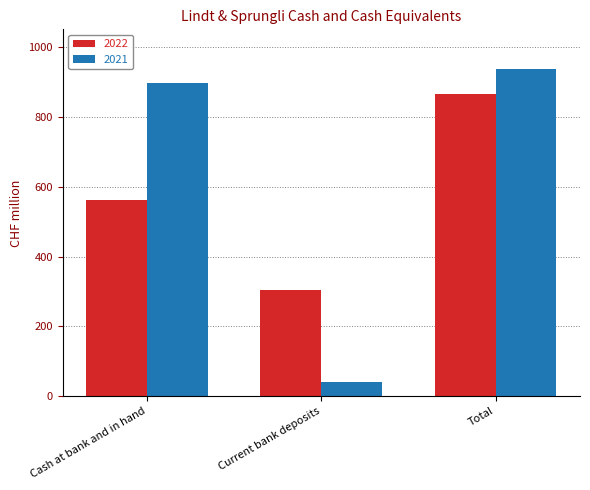

What is the maximum value for 2021?

937.2